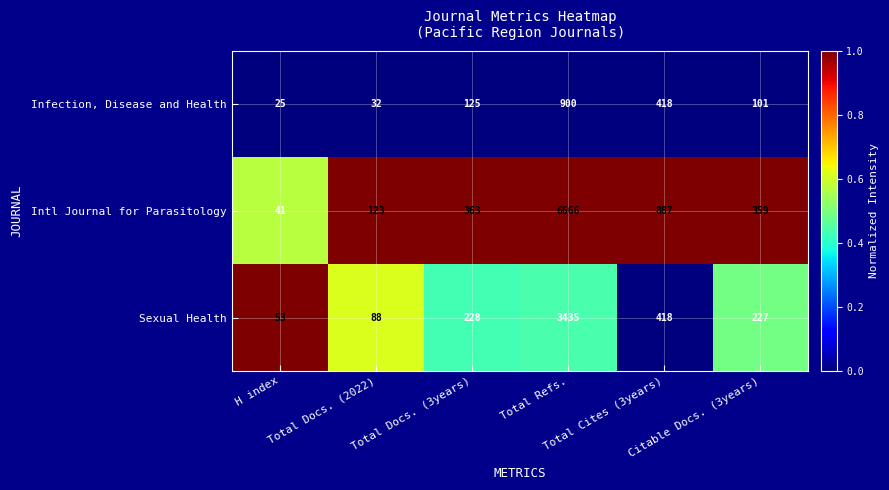

List the series in order of their peak value, highest first.

Intl Journal for Parasitology, Sexual Health, Infection, Disease and Health